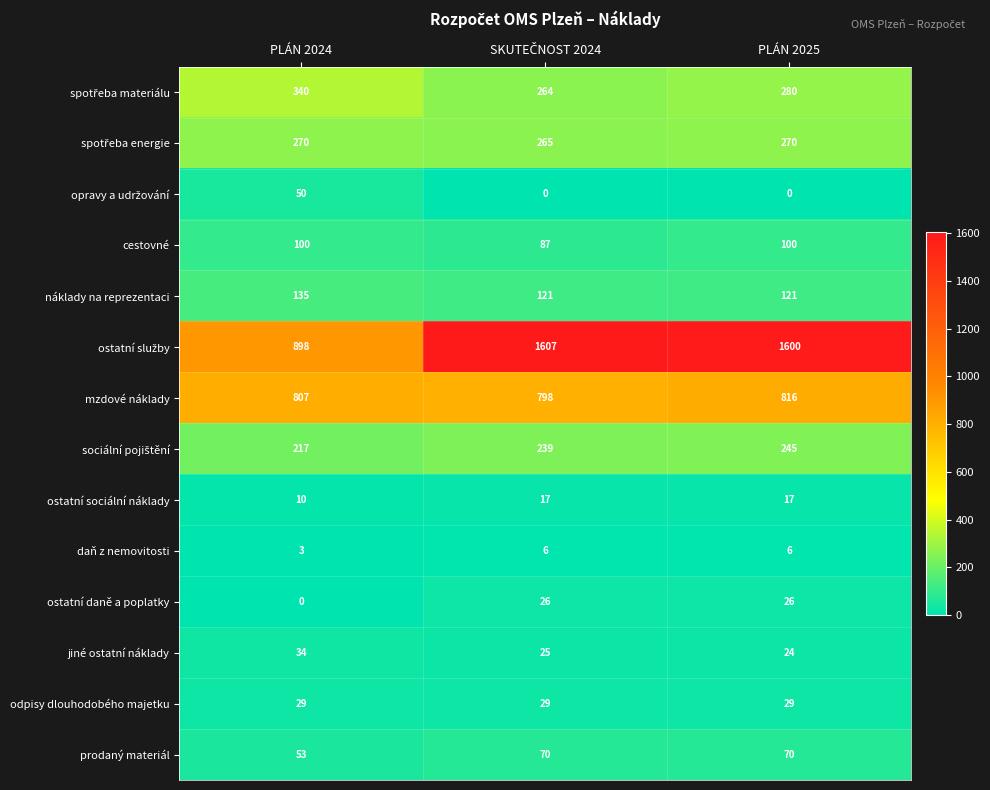

What is the spread (max minus min) of values at PLÁN 2025?

1600